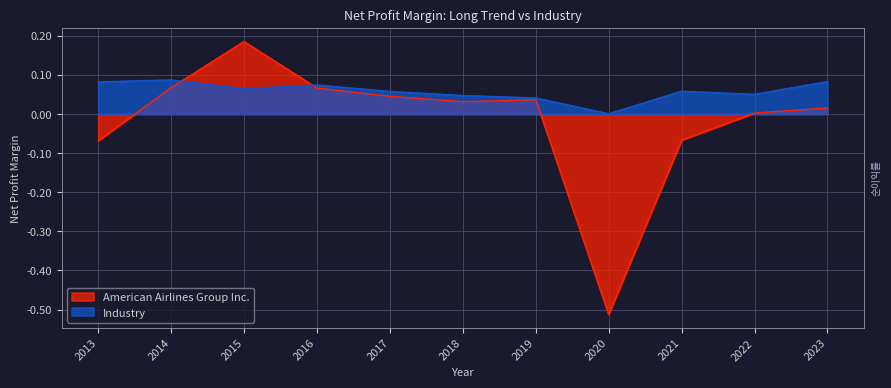

Where is American Airlines Group Inc. nearest to the value 0?

2022